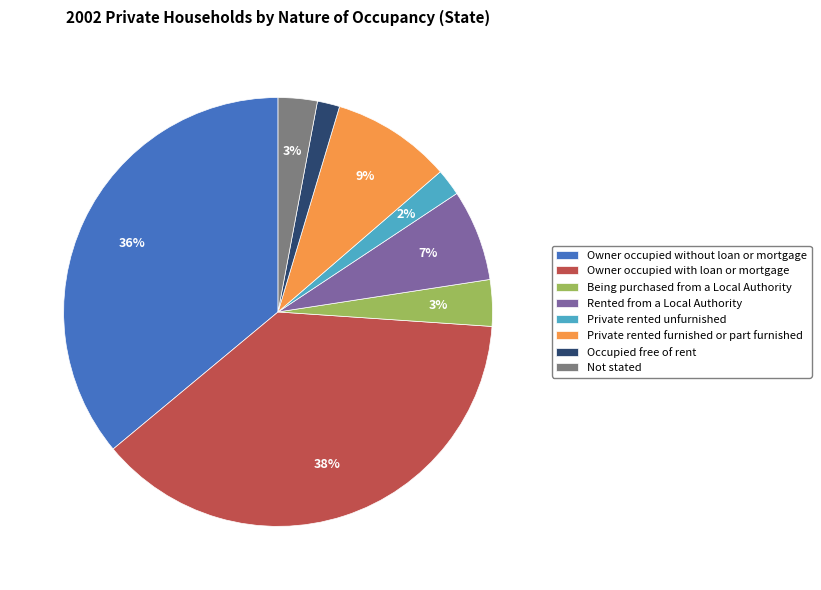

Does Occupied free of rent account for over 50% of the chart?

No